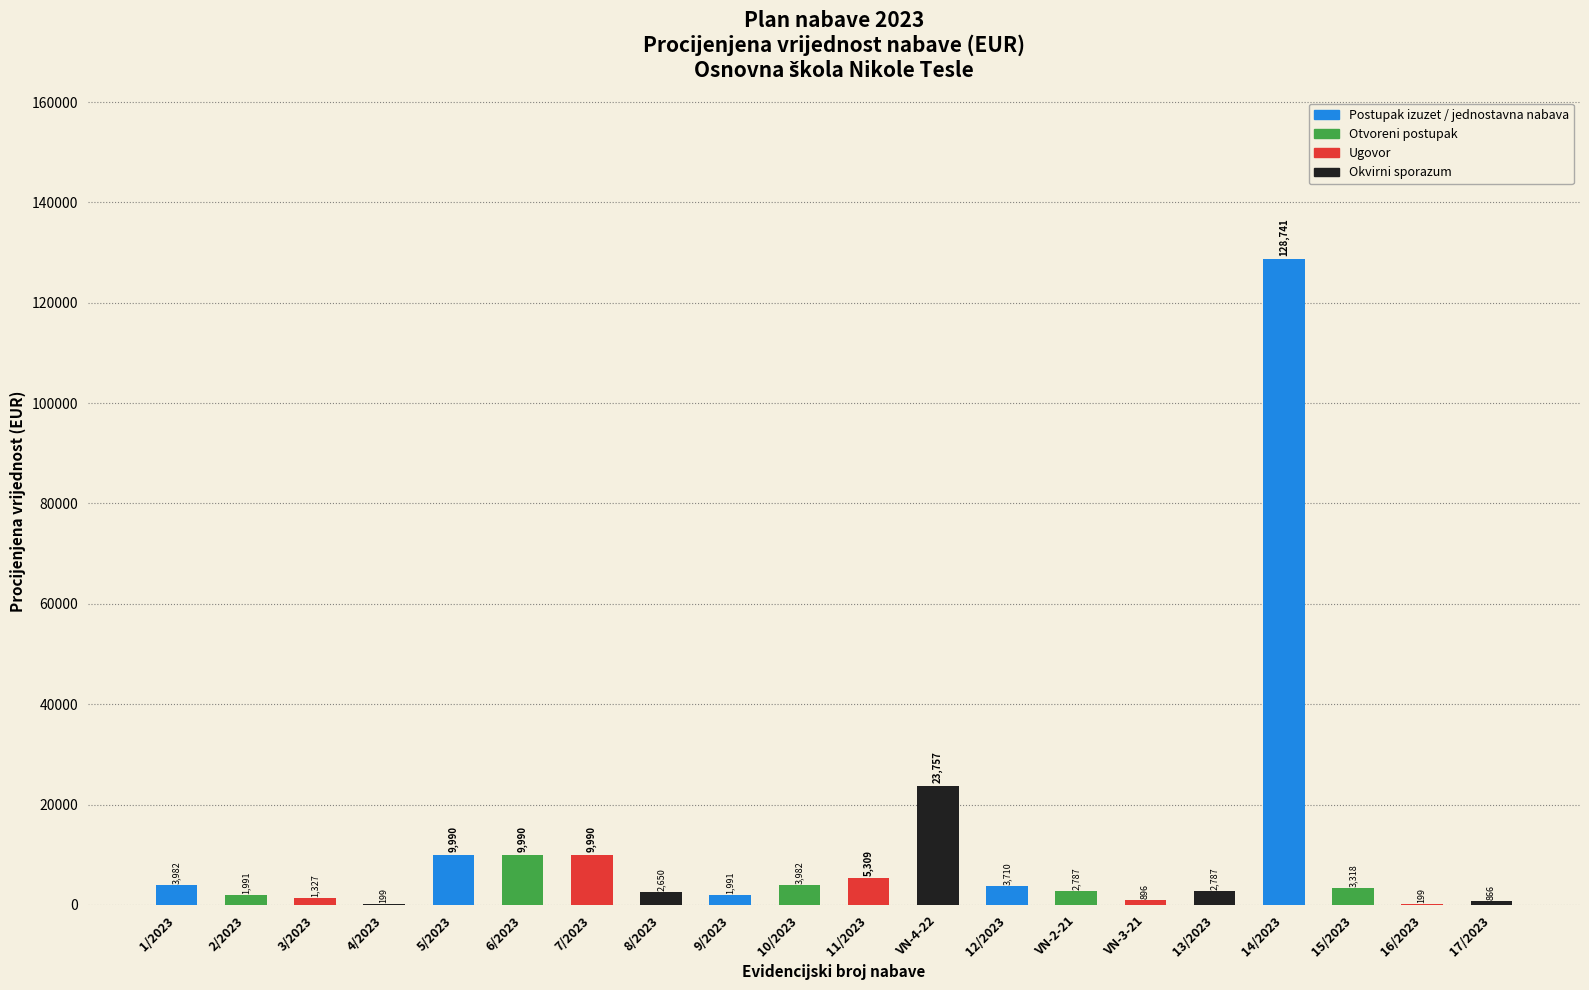

Are the bars grouped side by side (vs. stacked)?

No